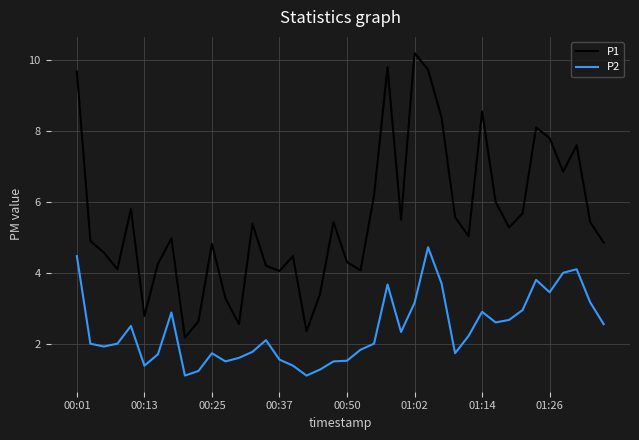

What is the minimum value shown in the chart?

1.1